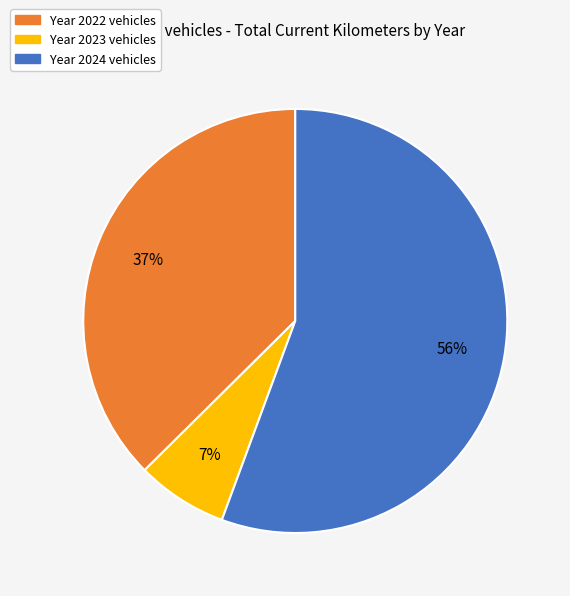

Is there any slice that represents more than half of the pie?

Yes